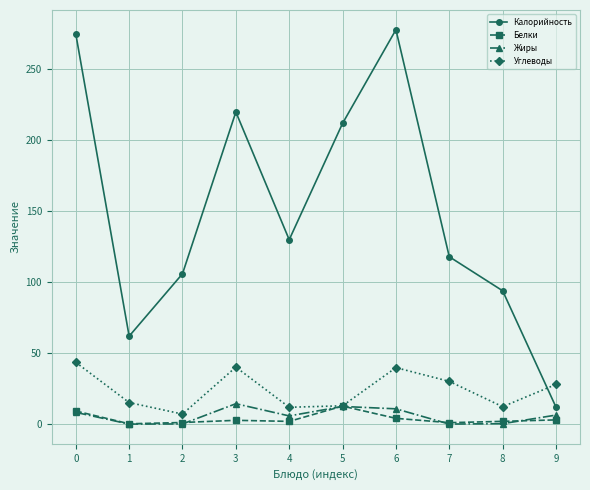

At which category does Калорийность reach its first local valley?

1